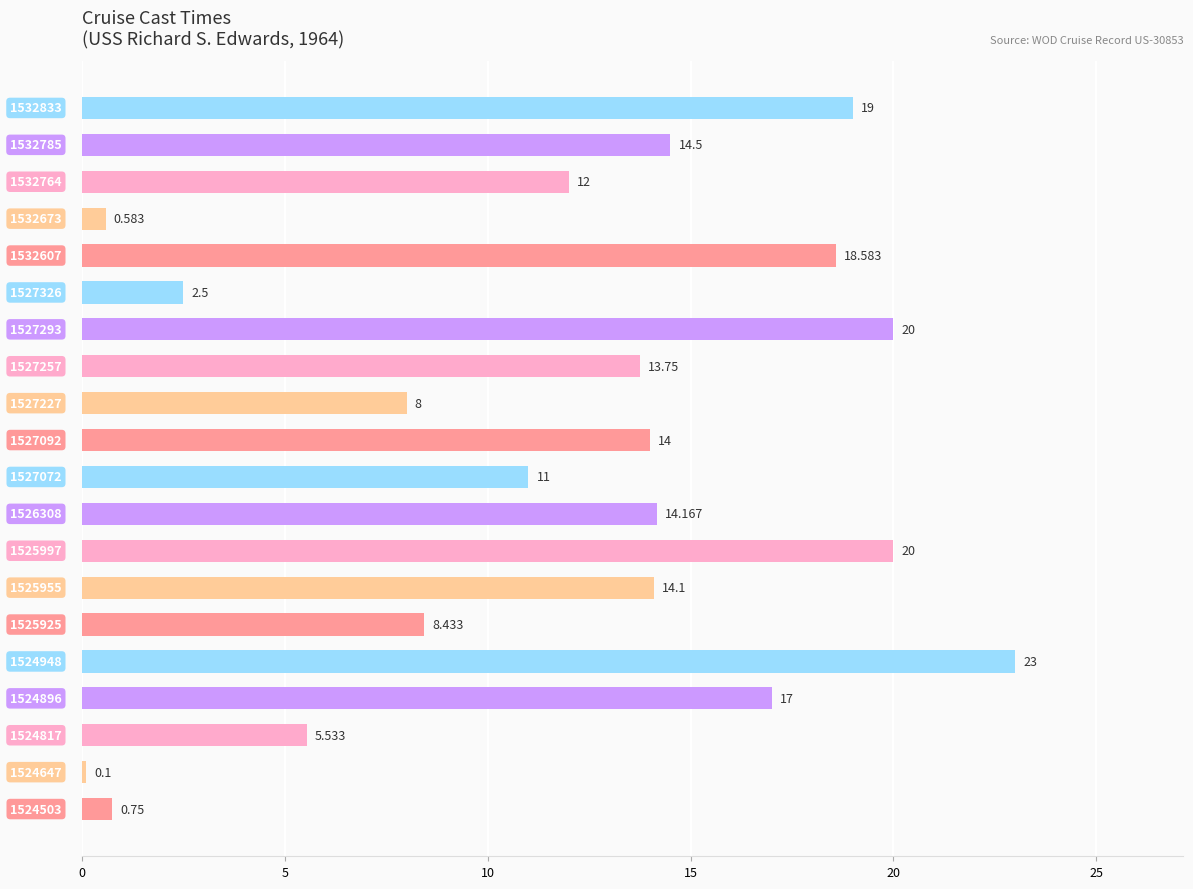

Between 1527326 and 1527257, which is larger?

1527257